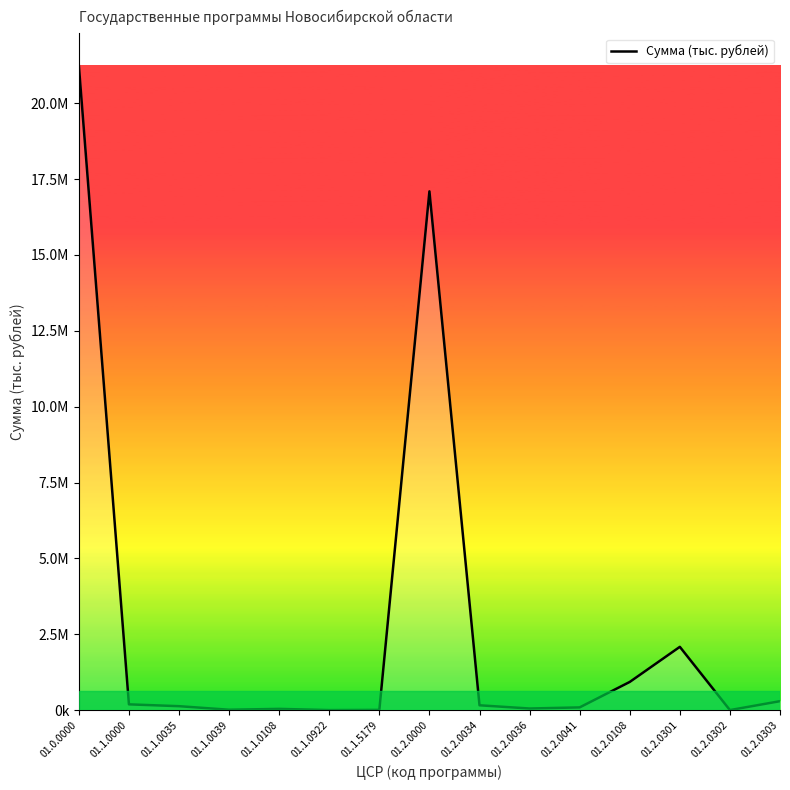

Where is the data nearest to the value 10619786?

01.2.0000